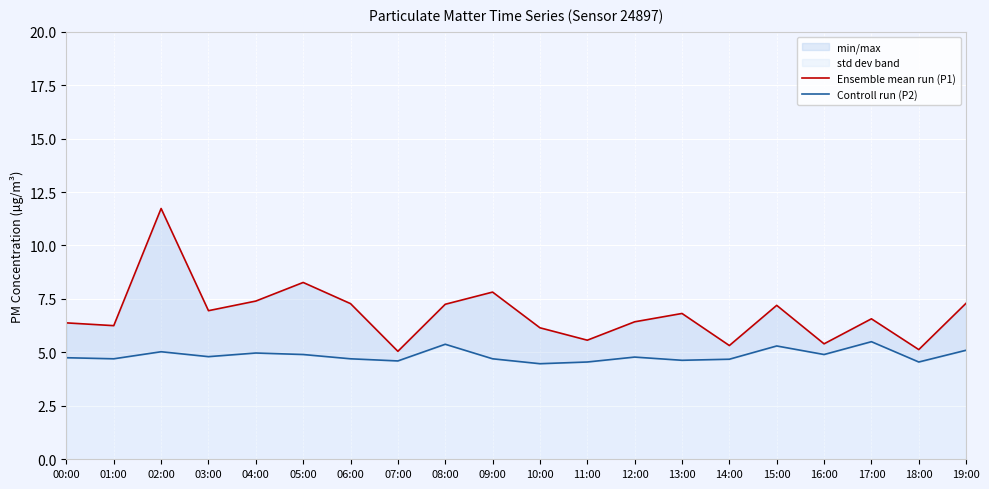

How many data points in Ensemble mean run (P1) are less than 6?

5